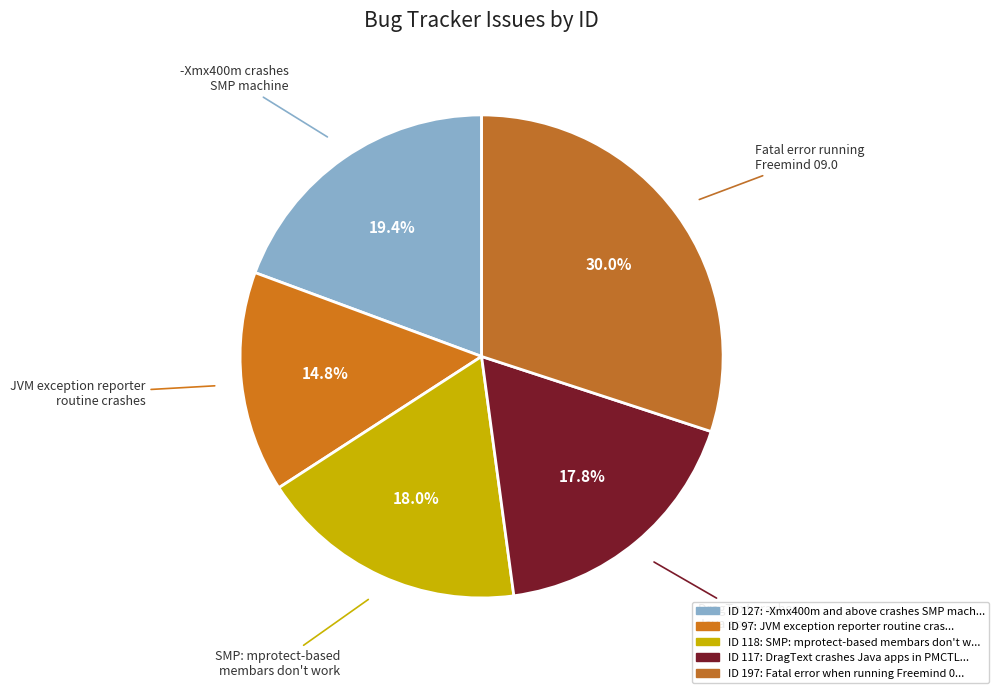

Count the number of slices in the pie.

5